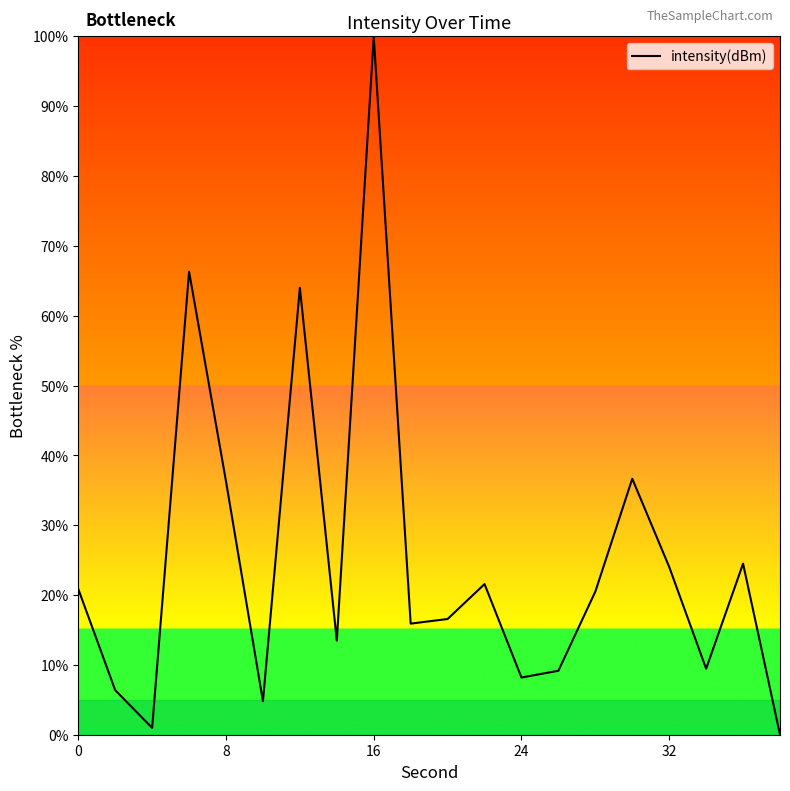

What is the difference between the maximum and minimum values?

100.0